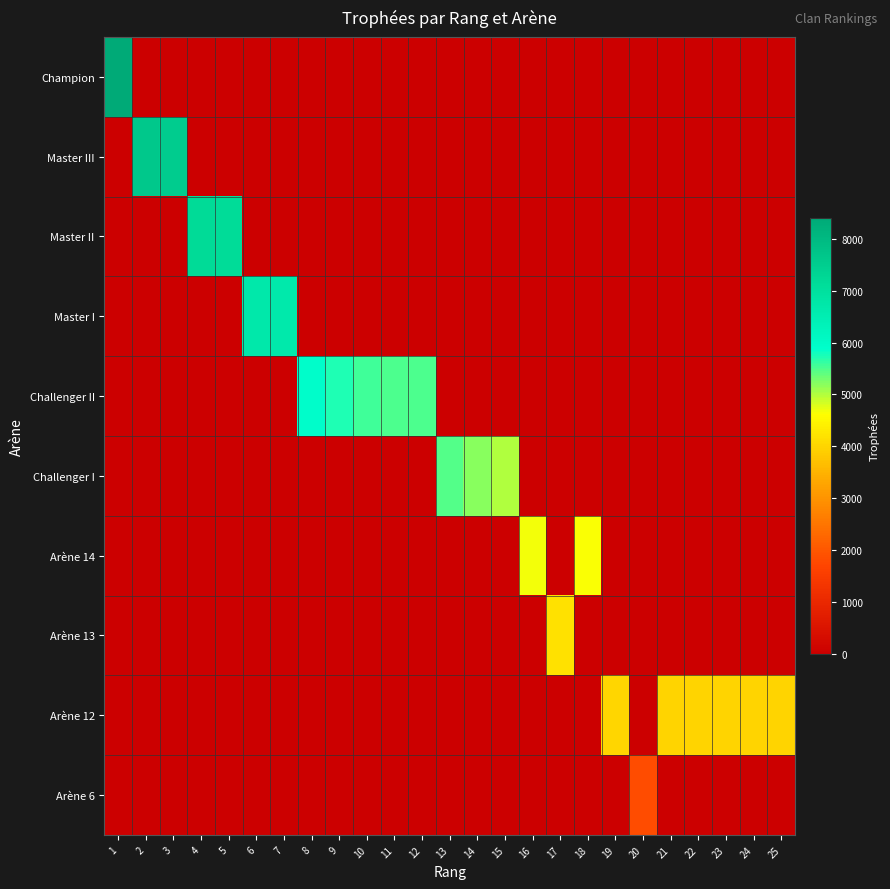

Rank the series at 9 from highest to lowest value.

Challenger II, Champion, Master III, Master II, Master I, Challenger I, Arène 14, Arène 13, Arène 12, Arène 6